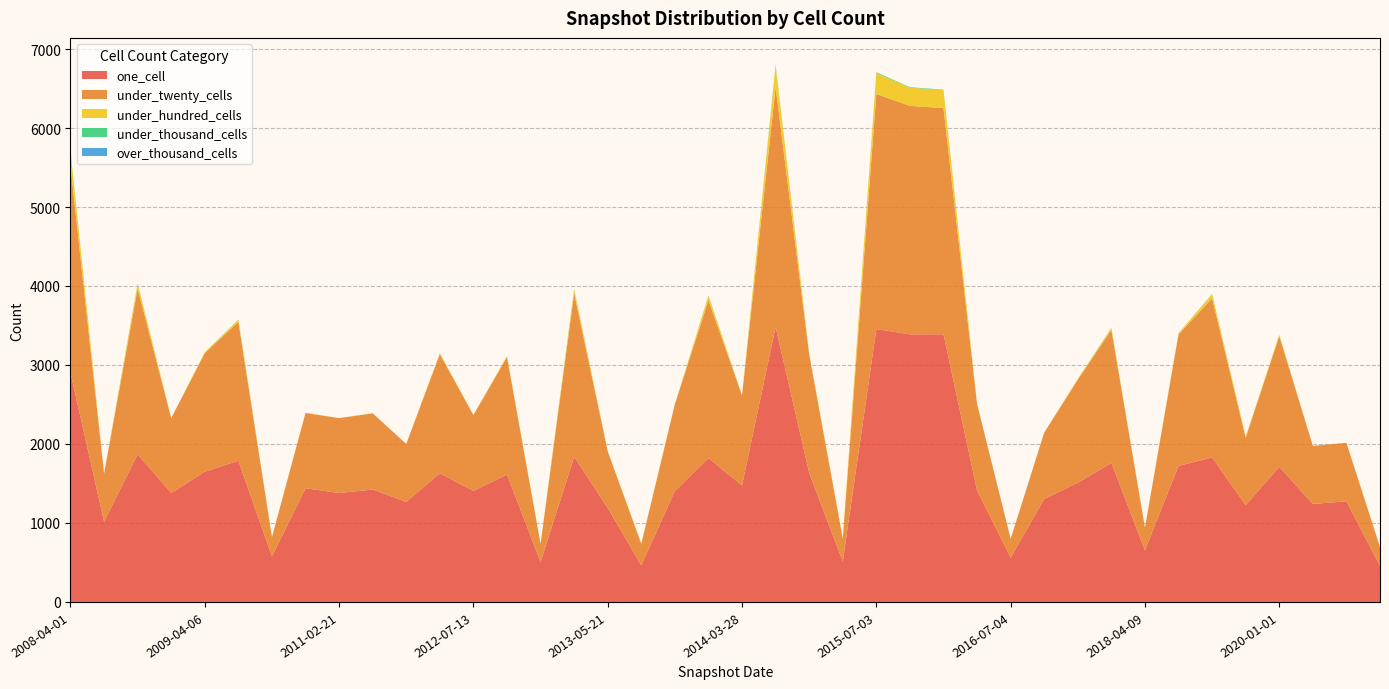

Reading left to right, transcribe all the data shown in this chart.

one_cell: 2008-04-01=2900	2008-06-27=1016	2008-10-10=1870	2008-12-17=1379	2009-04-06=1649	2009-06-17=1788	2010-07-26=576	2010-11-17=1439	2011-02-21=1379	2011-06-10=1423	2012-01-18=1267	2012-03-26=1629	2012-07-13=1405	2012-10-31=1613	2012-12-11=505	2013-02-20=1838	2013-05-21=1189	2013-07-09=464	2013-09-10=1406	2013-12-20=1820	2014-03-28=1476	2014-09-08=3482	2015-01-19=1634	2015-04-09=512	2015-07-03=3454	2015-10-01=3388	2016-01-04=3389	2016-04-05=1409	2016-07-04=561	2016-10-07=1304	2016-12-27=1510	2017-12-22=1760	2018-04-09=655	2018-07-11=1722	2018-09-28=1829	2019-04-06=1226	2020-01-01=1710	2020-04-01=1240	2020-07-01=1274	2020-10-01=454
under_twenty_cells: 2008-04-01=2617	2008-06-27=607	2008-10-10=2097	2008-12-17=948	2009-04-06=1501	2009-06-17=1757	2010-07-26=244	2010-11-17=954	2011-02-21=948	2011-06-10=965	2012-01-18=733	2012-03-26=1508	2012-07-13=961	2012-10-31=1488	2012-12-11=229	2013-02-20=2069	2013-05-21=718	2013-07-09=271	2013-09-10=1097	2013-12-20=2000	2014-03-28=1138	2014-09-08=3034	2015-01-19=1500	2015-04-09=290	2015-07-03=2977	2015-10-01=2892	2016-01-04=2863	2016-04-05=1097	2016-07-04=238	2016-10-07=840	2016-12-27=1304	2017-12-22=1685	2018-04-09=284	2018-07-11=1665	2018-09-28=2015	2019-04-06=851	2020-01-01=1657	2020-04-01=736	2020-07-01=740	2020-10-01=239
under_hundred_cells: 2008-04-01=192	2008-06-27=2	2008-10-10=63	2008-12-17=1	2009-04-06=13	2009-06-17=27	2010-07-26=0	2010-11-17=1	2011-02-21=1	2011-06-10=1	2012-01-18=1	2012-03-26=13	2012-07-13=1	2012-10-31=12	2012-12-11=0	2013-02-20=52	2013-05-21=1	2013-07-09=9	2013-09-10=1	2013-12-20=57	2014-03-28=1	2014-09-08=273	2015-01-19=13	2015-04-09=9	2015-07-03=265	2015-10-01=231	2016-01-04=228	2016-04-05=1	2016-07-04=0	2016-10-07=1	2016-12-27=11	2017-12-22=23	2018-04-09=1	2018-07-11=16	2018-09-28=52	2019-04-06=15	2020-01-01=16	2020-04-01=1	2020-07-01=1	2020-10-01=7
under_thousand_cells: 2008-04-01=5	2008-06-27=0	2008-10-10=4	2008-12-17=0	2009-04-06=0	2009-06-17=3	2010-07-26=0	2010-11-17=0	2011-02-21=0	2011-06-10=0	2012-01-18=0	2012-03-26=0	2012-07-13=0	2012-10-31=0	2012-12-11=0	2013-02-20=4	2013-05-21=0	2013-07-09=0	2013-09-10=0	2013-12-20=4	2014-03-28=0	2014-09-08=12	2015-01-19=0	2015-04-09=0	2015-07-03=10	2015-10-01=6	2016-01-04=6	2016-04-05=0	2016-07-04=0	2016-10-07=0	2016-12-27=0	2017-12-22=3	2018-04-09=0	2018-07-11=0	2018-09-28=4	2019-04-06=0	2020-01-01=0	2020-04-01=0	2020-07-01=0	2020-10-01=0
over_thousand_cells: 2008-04-01=0	2008-06-27=0	2008-10-10=0	2008-12-17=0	2009-04-06=0	2009-06-17=0	2010-07-26=0	2010-11-17=0	2011-02-21=0	2011-06-10=0	2012-01-18=0	2012-03-26=0	2012-07-13=0	2012-10-31=0	2012-12-11=0	2013-02-20=0	2013-05-21=0	2013-07-09=0	2013-09-10=0	2013-12-20=0	2014-03-28=0	2014-09-08=0	2015-01-19=0	2015-04-09=0	2015-07-03=0	2015-10-01=0	2016-01-04=0	2016-04-05=0	2016-07-04=0	2016-10-07=0	2016-12-27=0	2017-12-22=0	2018-04-09=0	2018-07-11=0	2018-09-28=0	2019-04-06=0	2020-01-01=0	2020-04-01=0	2020-07-01=0	2020-10-01=0